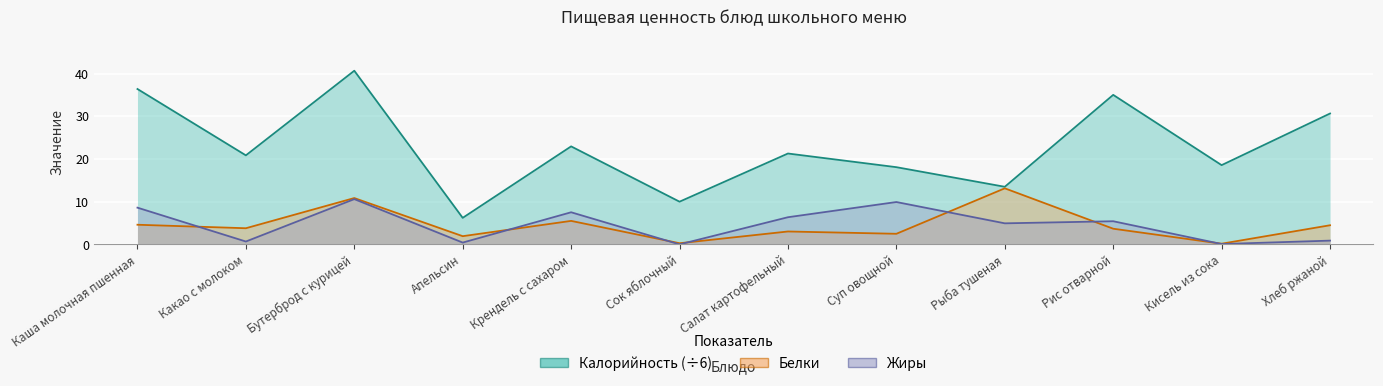

What is the difference between the maximum and second lowest values in the Белки series?

12.9